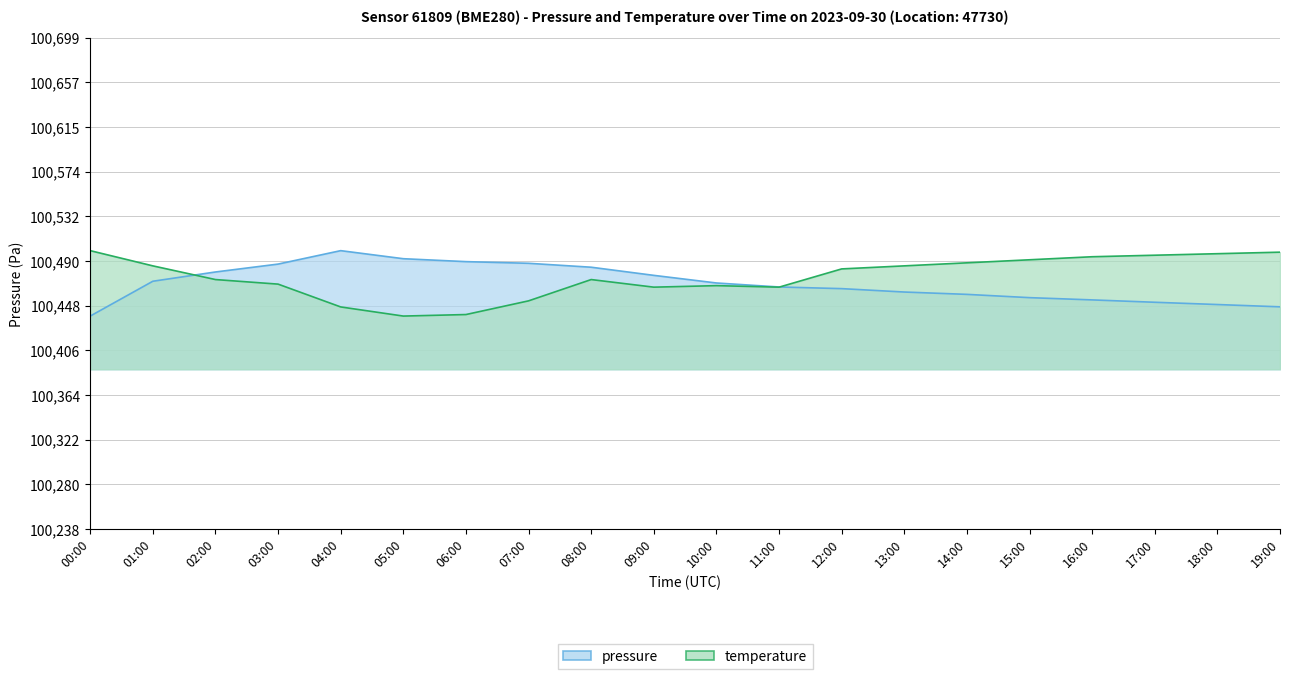

What is the approximate value of pressure at 15:00?

100455.2